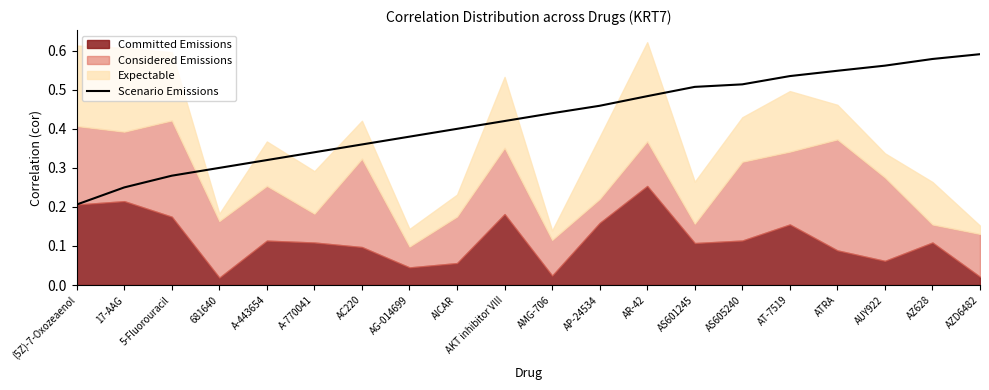

What is the value of the 6th point from the left?

0.3